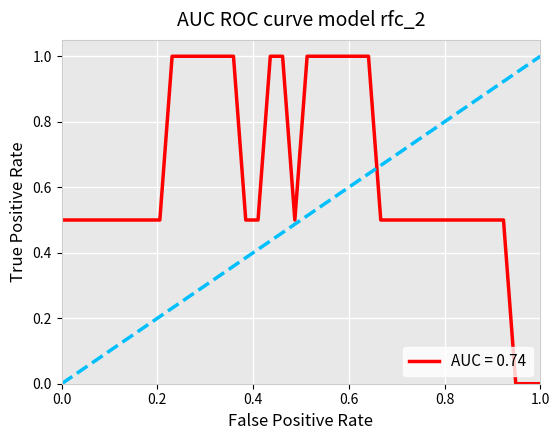

Reading right to left, list all the values displayed in this chart.

0.0	0.0	0.0	0.5	0.5	0.5	0.5	0.5	0.5	0.5	0.5	0.5	0.5	0.5	1.0	1.0	1.0	1.0	1.0	1.0	0.5	1.0	1.0	0.5	0.5	1.0	1.0	1.0	1.0	1.0	1.0	0.5	0.5	0.5	0.5	0.5	0.5	0.5	0.5	0.5